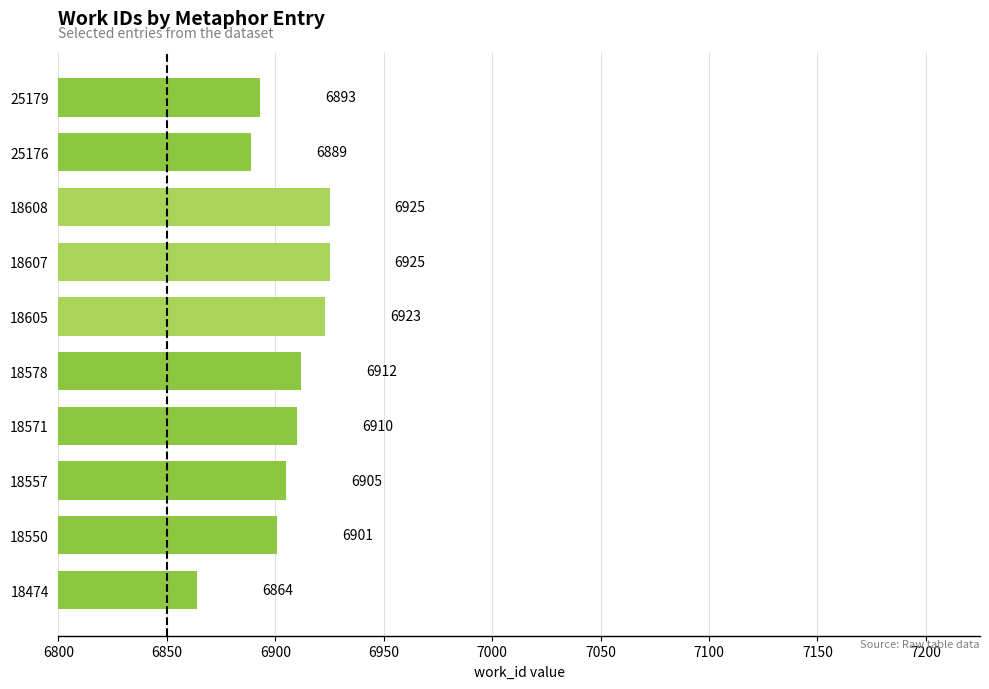

Which category has the lowest value across all series?

18474